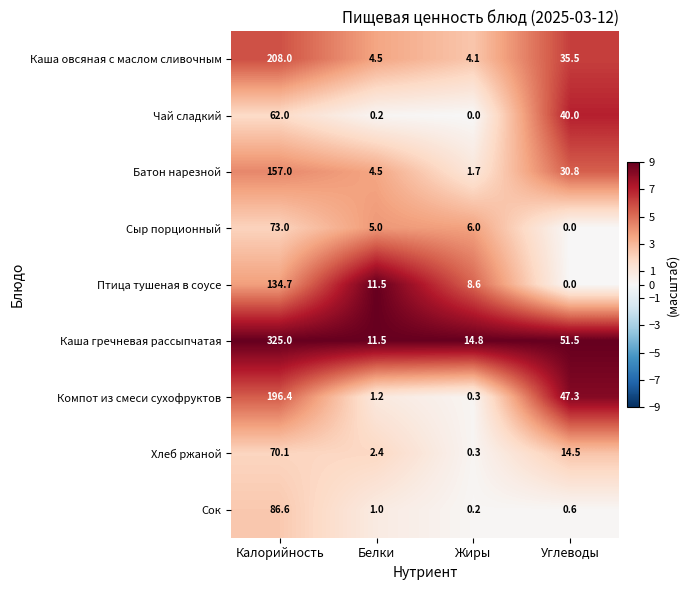

Where does the Чай сладкий series first go above 40?

Калорийность